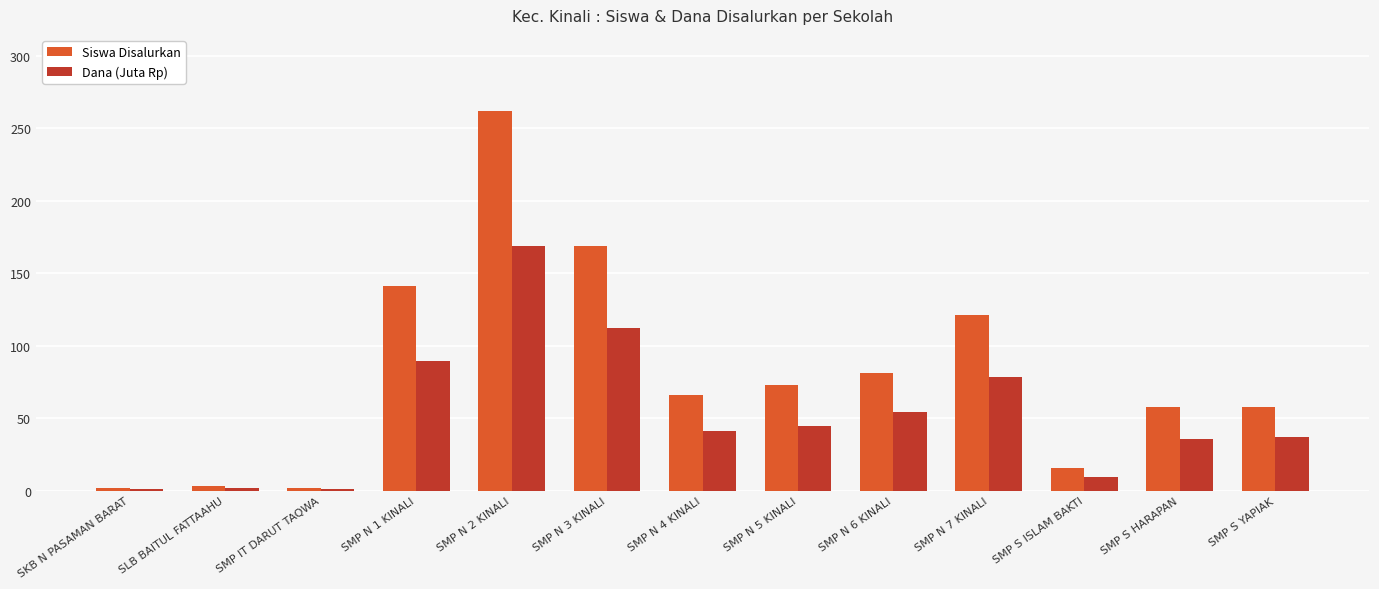

Rank the series by their maximum value, from lowest to highest.

Dana (Juta Rp), Siswa Disalurkan